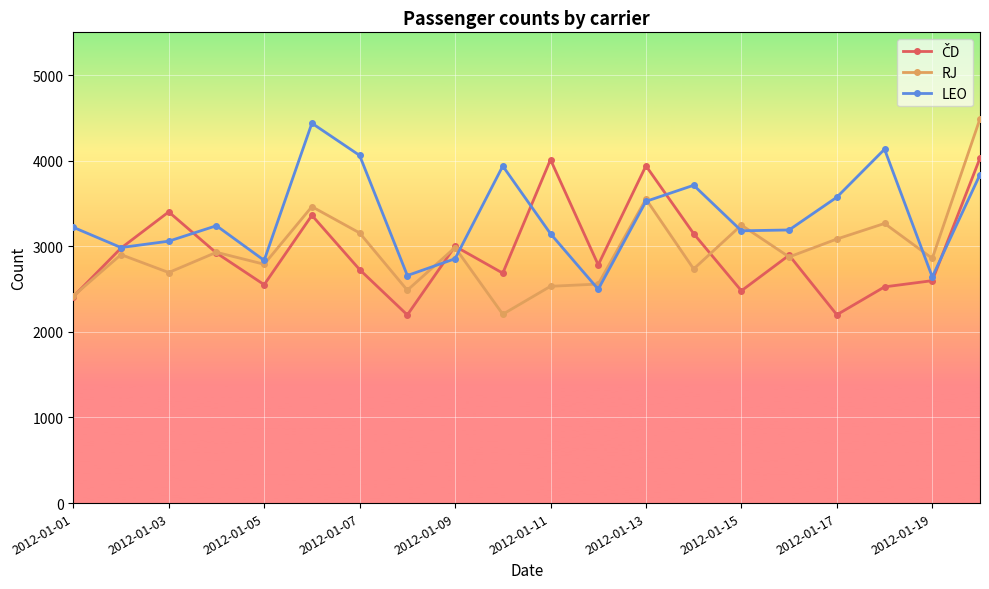

In LEO, how many points are higher than both neighbors (excluding endpoints)?

5